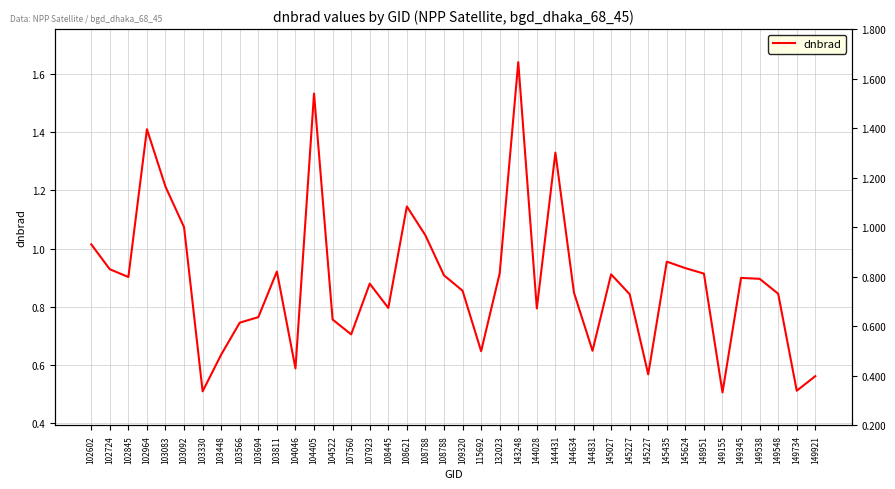

Which label corresponds to the smallest value in the chart?

149155